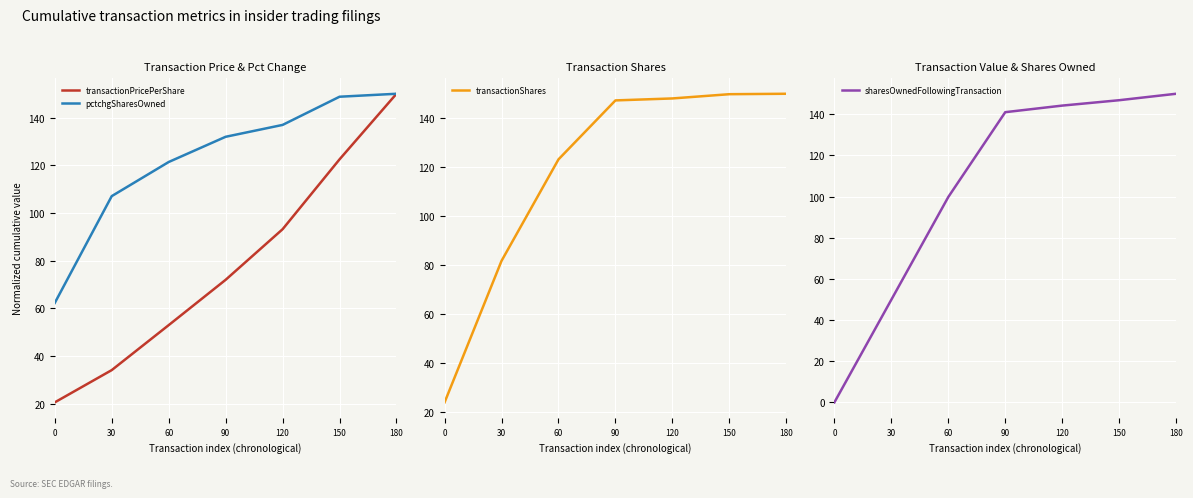

True or false: pctchgSharesOwned has more than 1 interior local peaks.

False